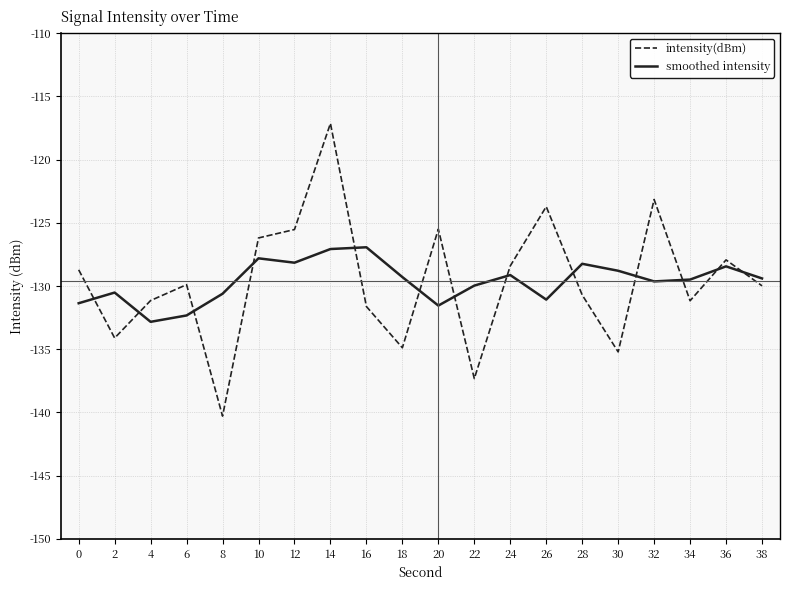

What is the difference between the second highest and second lowest values in the smoothed intensity series?

5.3